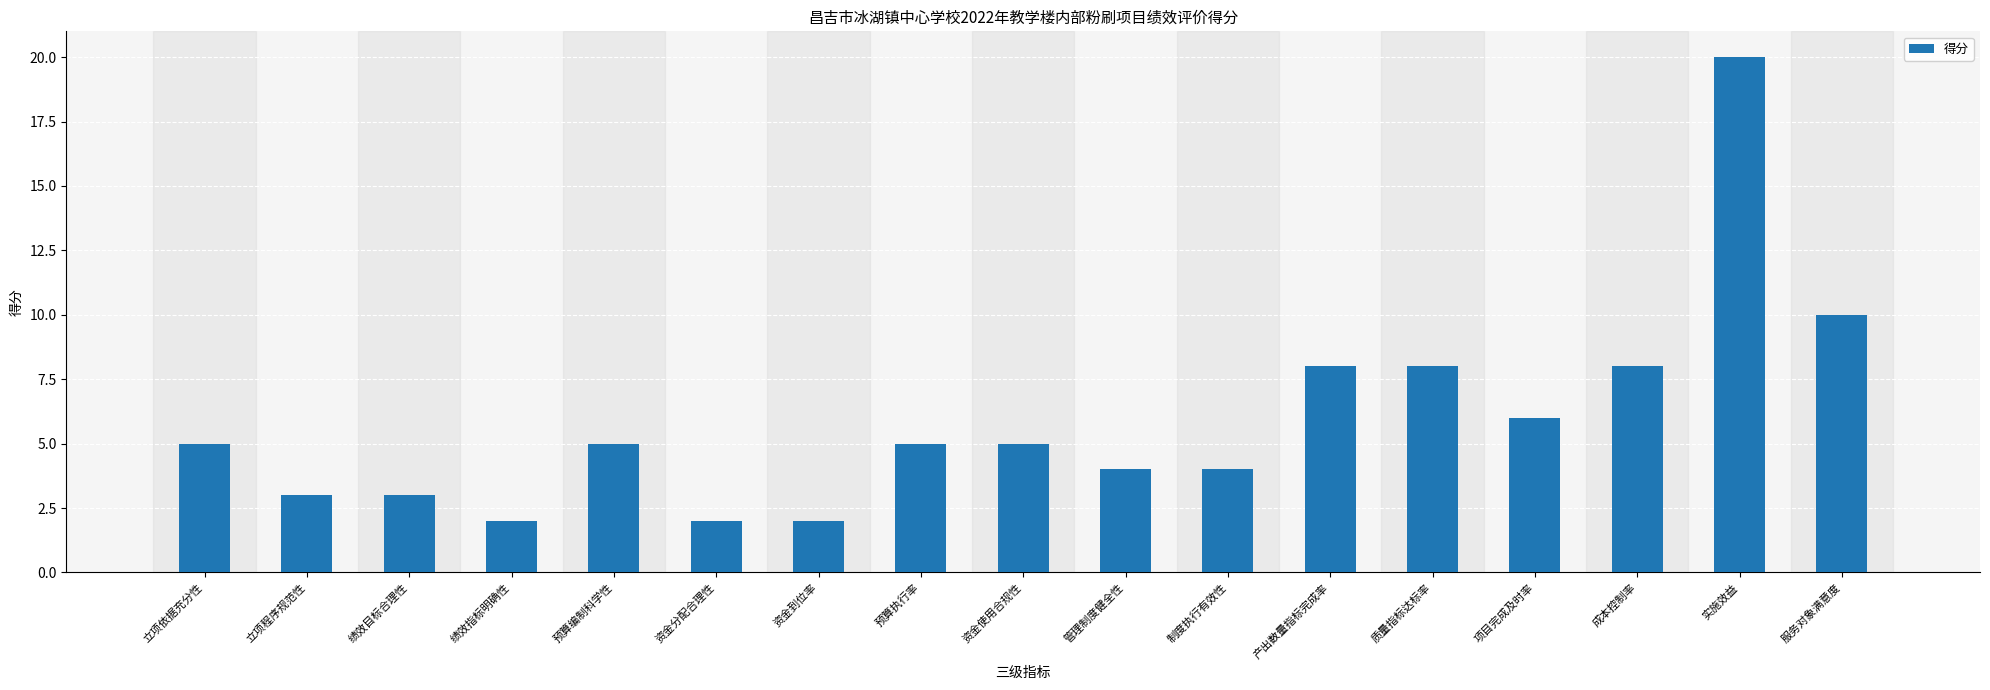

How many data points does each series have?

17